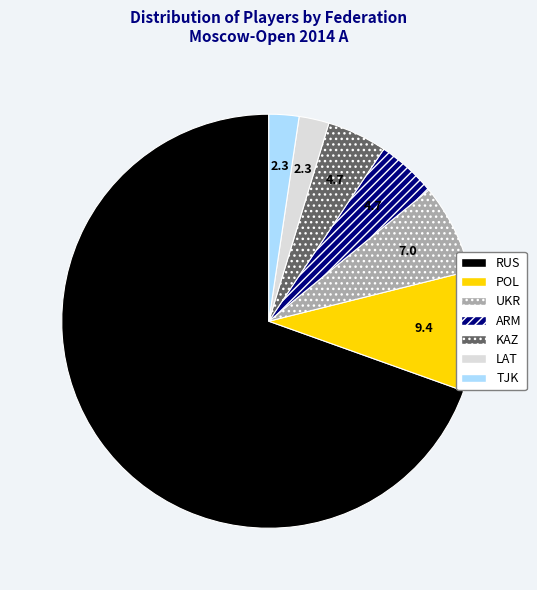

The TJK slice represents 13% of the pie. True or false?

False